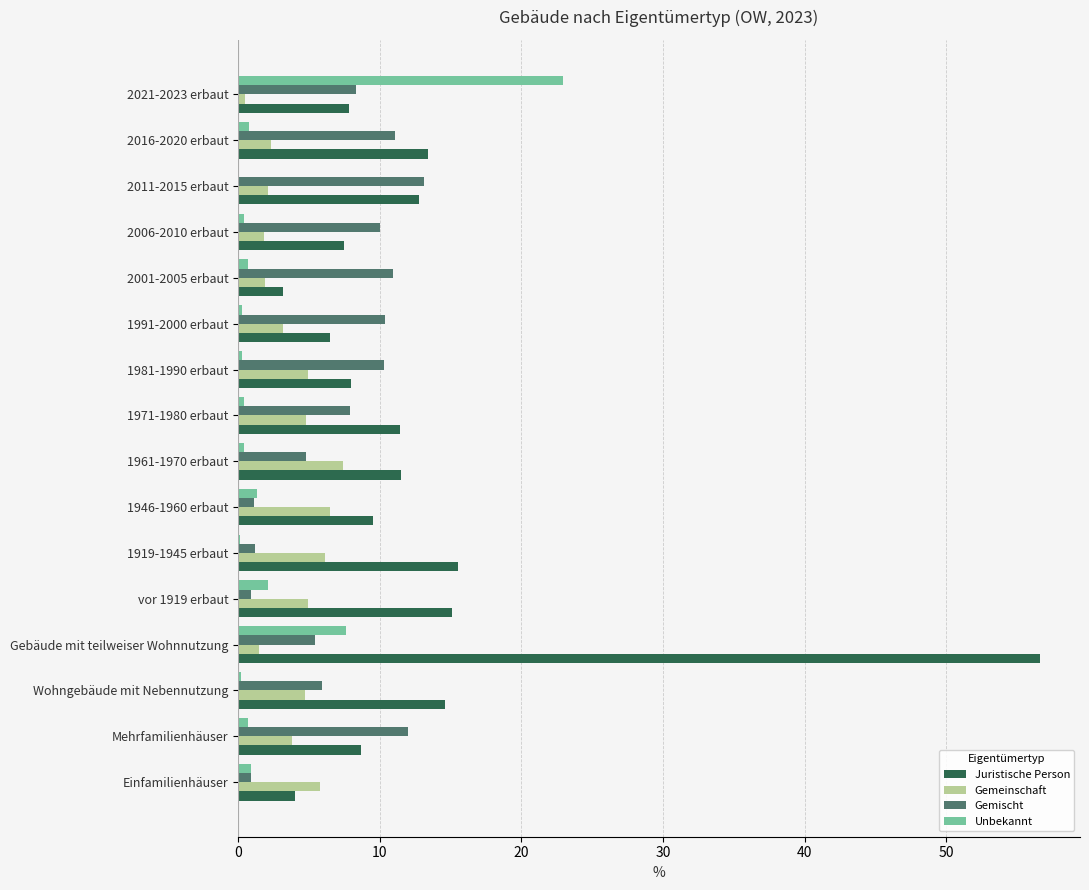

At which category is the sum across all series the highest?

Gebäude mit teilweiser Wohnnutzung